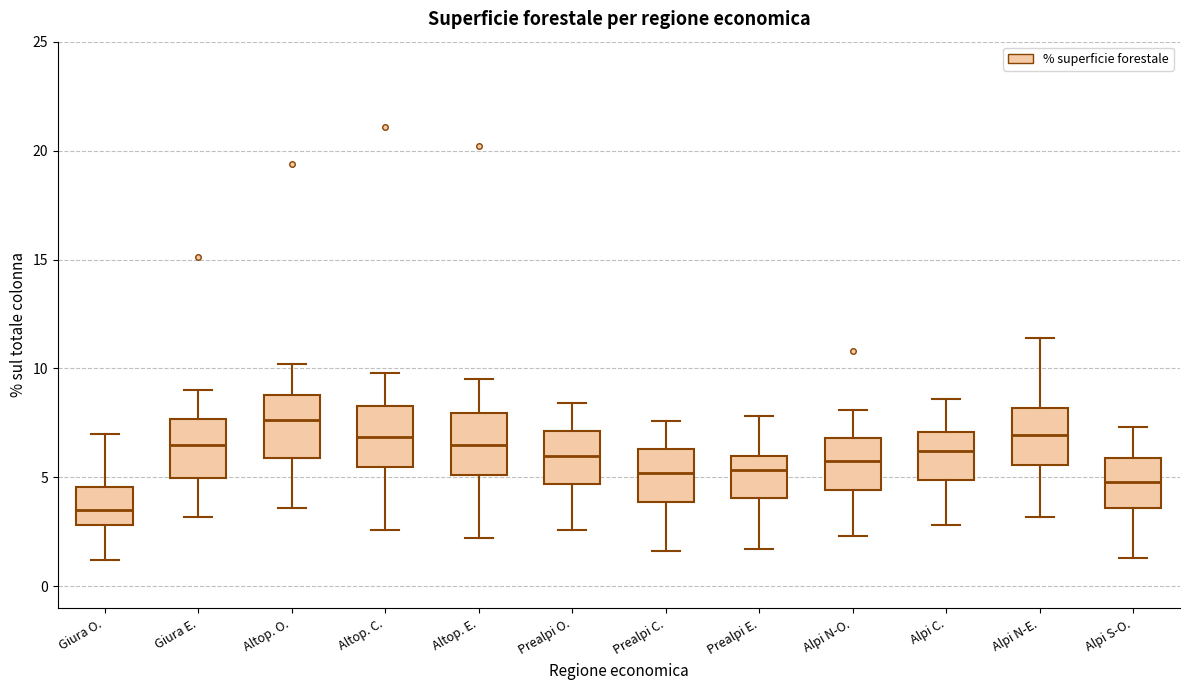

Reading left to right, read every box against the y-axis: the position of its median line, the range the box covers, and the ends of its whiskers. The values are not printed on the chart, so give them approximately, as read against the axis.

Giura O.: median 3.5, box 3.0 to 4.5, whiskers 1.0 to 7.0
Giura E.: median 6.5, box 5.0 to 7.5, whiskers 3.0 to 9.0
Altop. O.: median 7.5, box 6.0 to 9.0, whiskers 3.5 to 10.0
Altop. C.: median 7.0, box 5.5 to 8.5, whiskers 2.5 to 10.0
Altop. E.: median 6.5, box 5.0 to 8.0, whiskers 2.0 to 9.5
Prealpi O.: median 6.0, box 4.5 to 7.0, whiskers 2.5 to 8.5
Prealpi C.: median 5.0, box 4.0 to 6.5, whiskers 1.5 to 7.5
Prealpi E.: median 5.5, box 4.0 to 6.0, whiskers 1.5 to 8.0
Alpi N-O.: median 6.0, box 4.5 to 7.0, whiskers 2.5 to 8.0
Alpi C.: median 6.0, box 5.0 to 7.0, whiskers 3.0 to 8.5
Alpi N-E.: median 7.0, box 5.5 to 8.0, whiskers 3.0 to 11.5
Alpi S-O.: median 5.0, box 3.5 to 6.0, whiskers 1.5 to 7.5